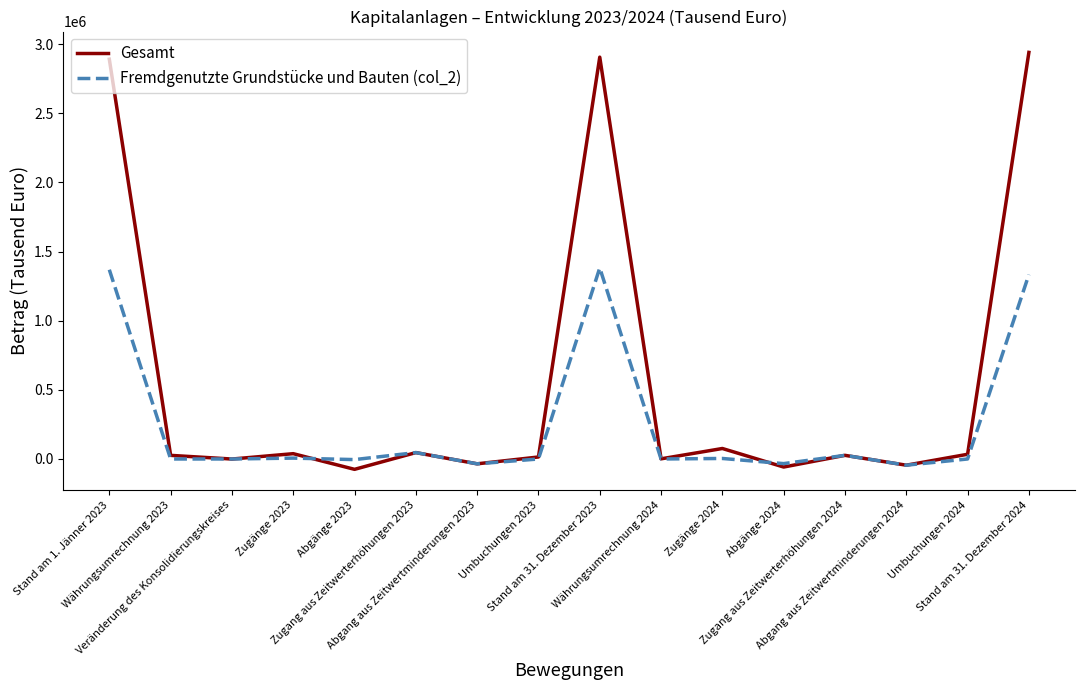

What is the minimum value for Gesamt?

-74876